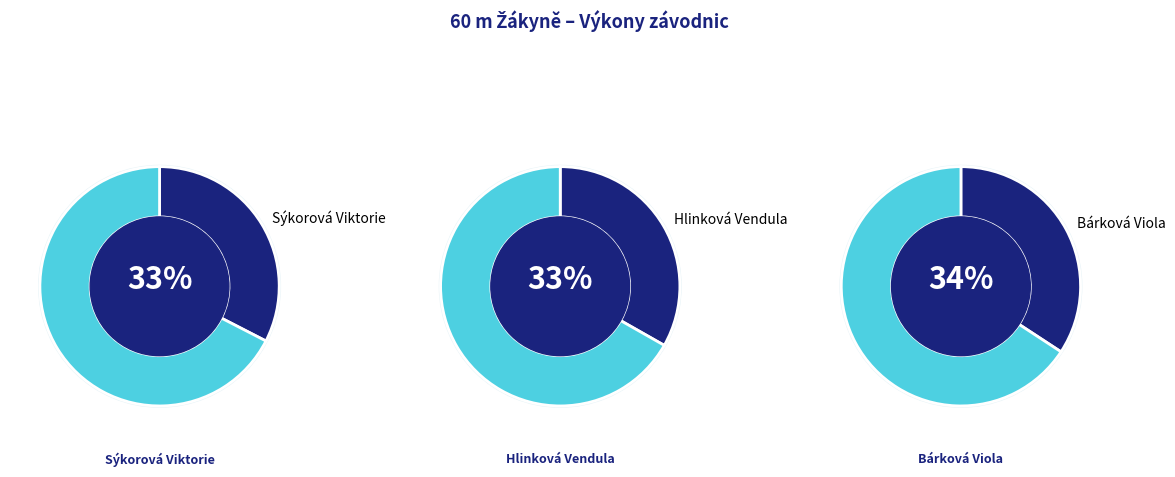

Count the number of slices in the pie.

3